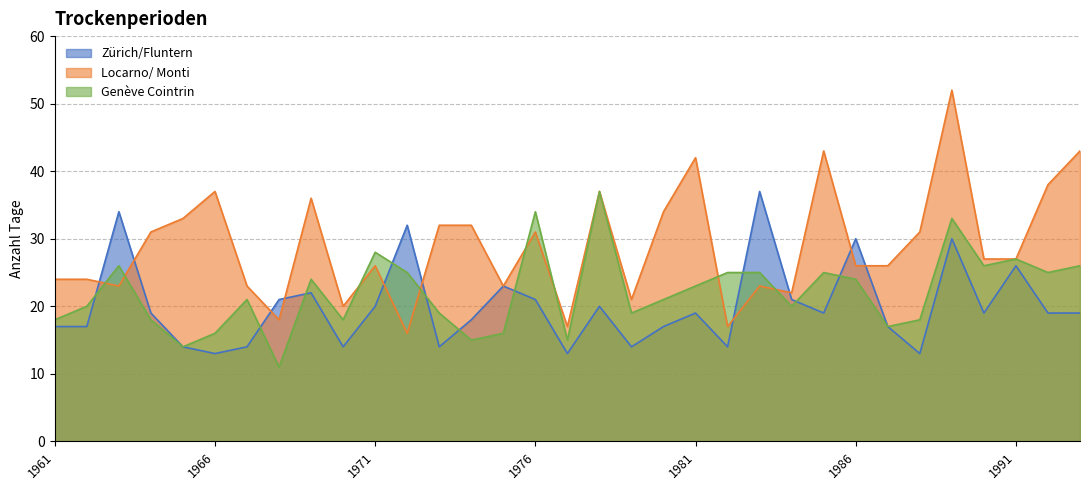

Is it true that Zürich/Fluntern equals 22 at 1969?

True